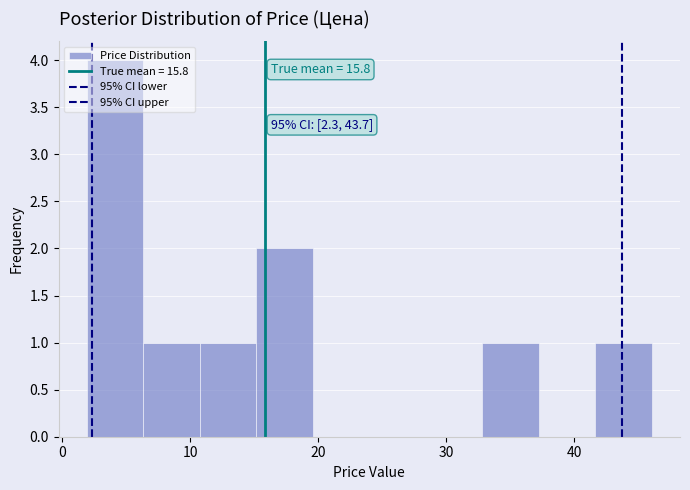

Which range on the x-axis has the tallest bar?

2 to 6